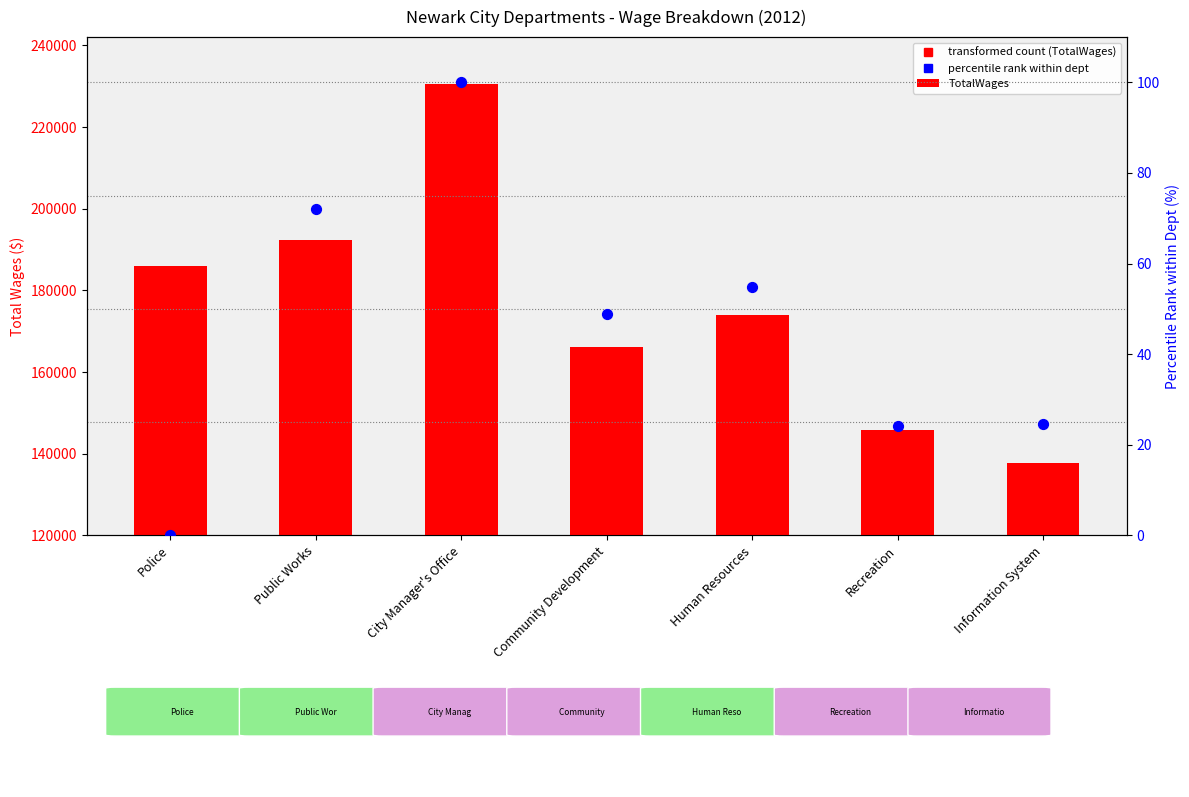

Is the value of TotalWages at Information System greater than the value of RegularPay (percentile rank) at City Manager's Office?

Yes